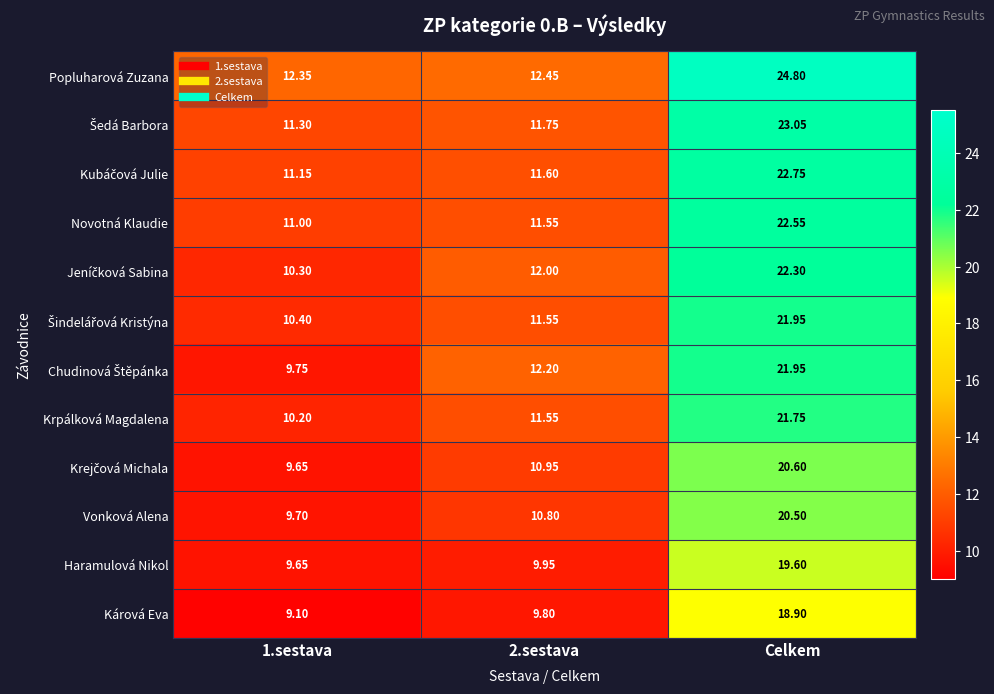

Between 2.sestava and Celkem, which series saw the biggest shift?

Popluharová Zuzana